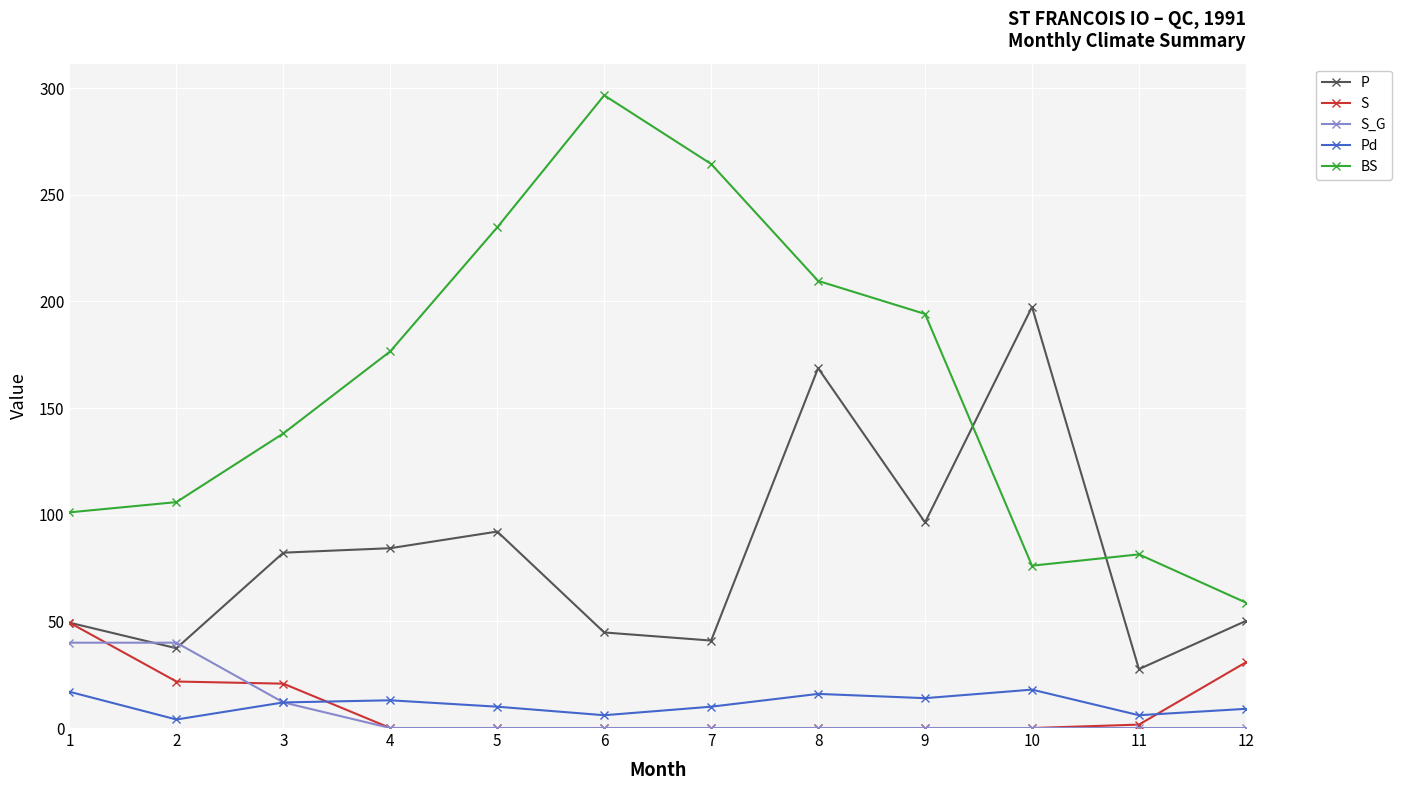

Where is the first local minimum for P?

2